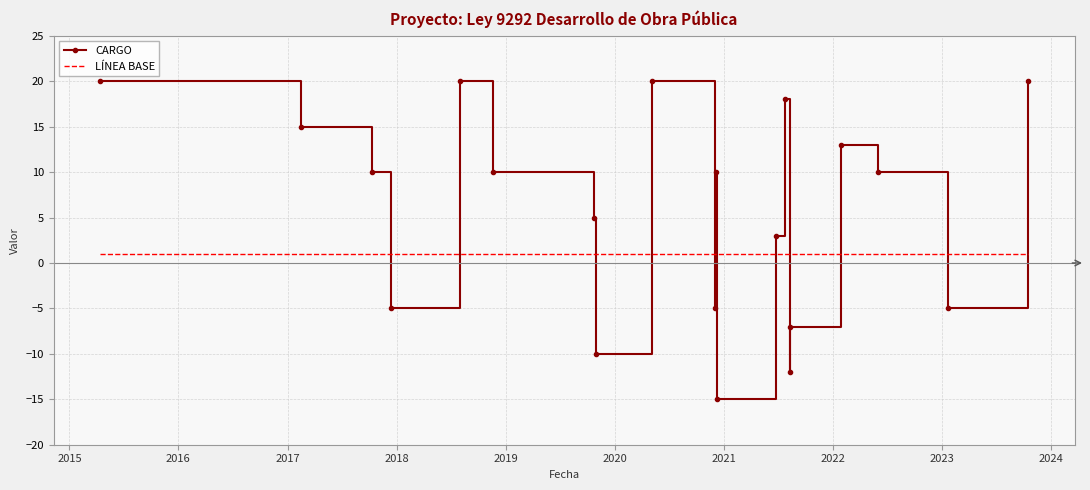

What is the smallest value displayed?

-15